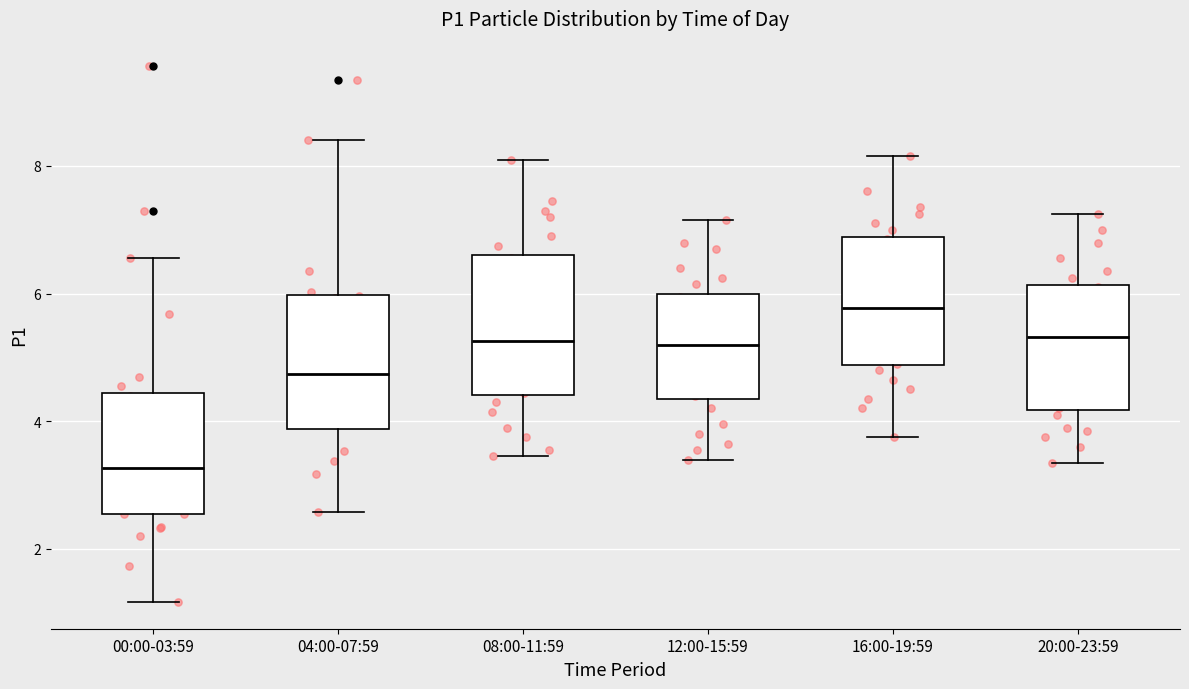

Reading left to right, read every box against the y-axis: the position of its median line, the range the box covers, and the ends of its whiskers. The values are not printed on the chart, so give them approximately, as read against the axis.

00:00-03:59: median 3.2, box 2.6 to 4.4, whiskers 1.2 to 6.6
04:00-07:59: median 4.8, box 3.8 to 6.0, whiskers 2.6 to 8.4
08:00-11:59: median 5.2, box 4.4 to 6.6, whiskers 3.4 to 8.2
12:00-15:59: median 5.2, box 4.4 to 6.0, whiskers 3.4 to 7.2
16:00-19:59: median 5.8, box 4.8 to 6.8, whiskers 3.8 to 8.2
20:00-23:59: median 5.4, box 4.2 to 6.2, whiskers 3.4 to 7.2